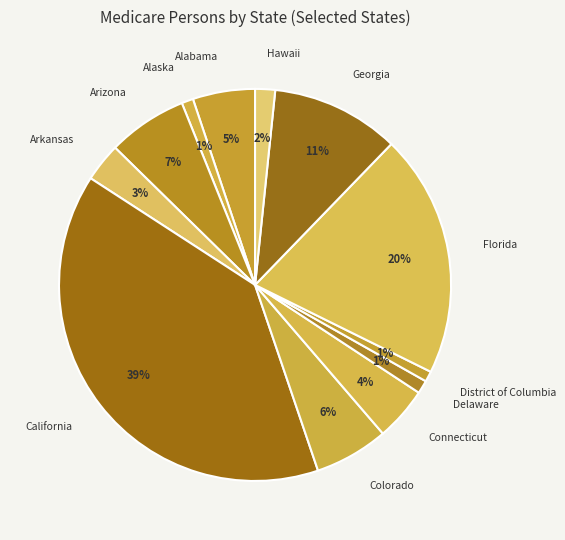

Is it true that Connecticut is 4% of the pie?

True